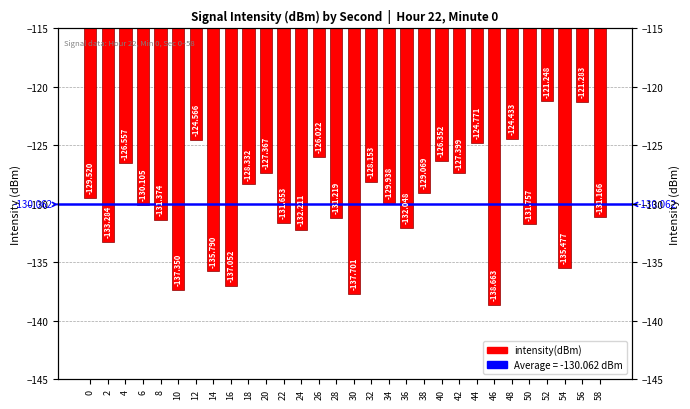

At which category does the chart reach its peak across all series?

52